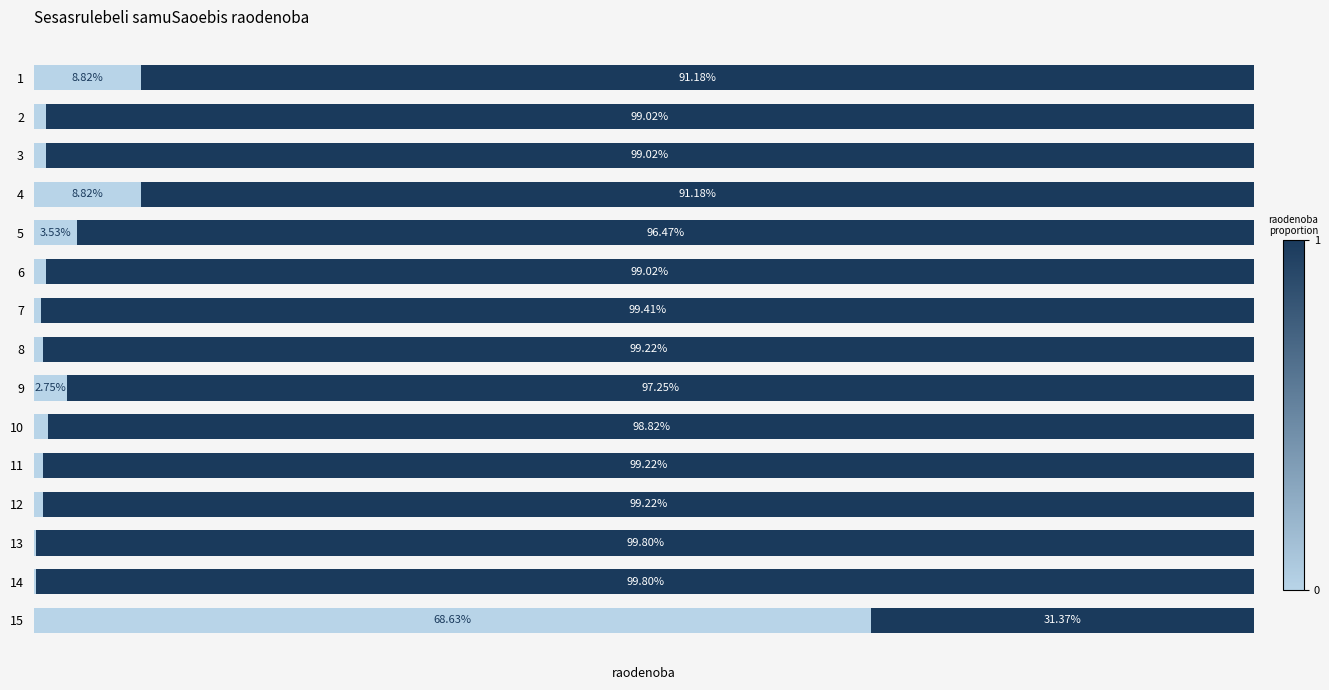

How many bars are there in total?

30